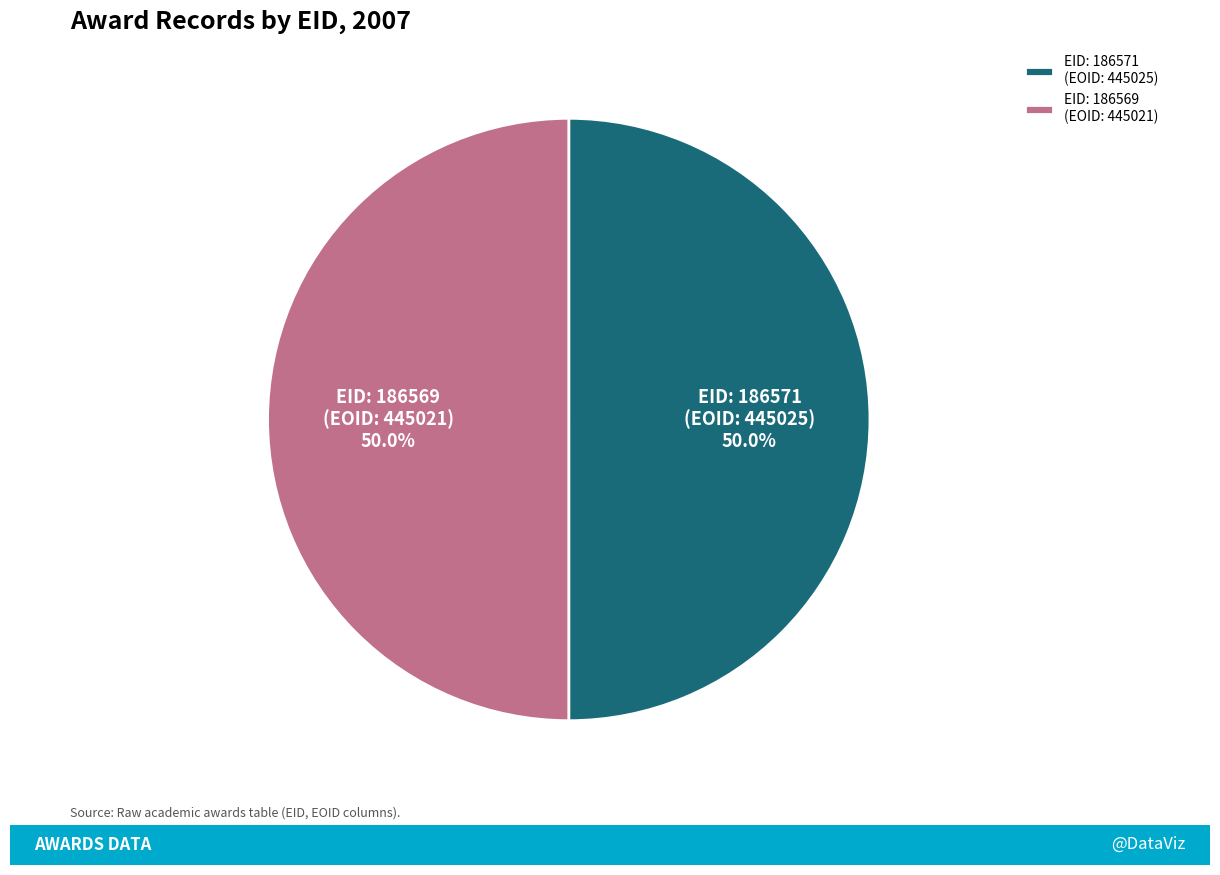

To the nearest percent, what is the average slice percentage?

50%